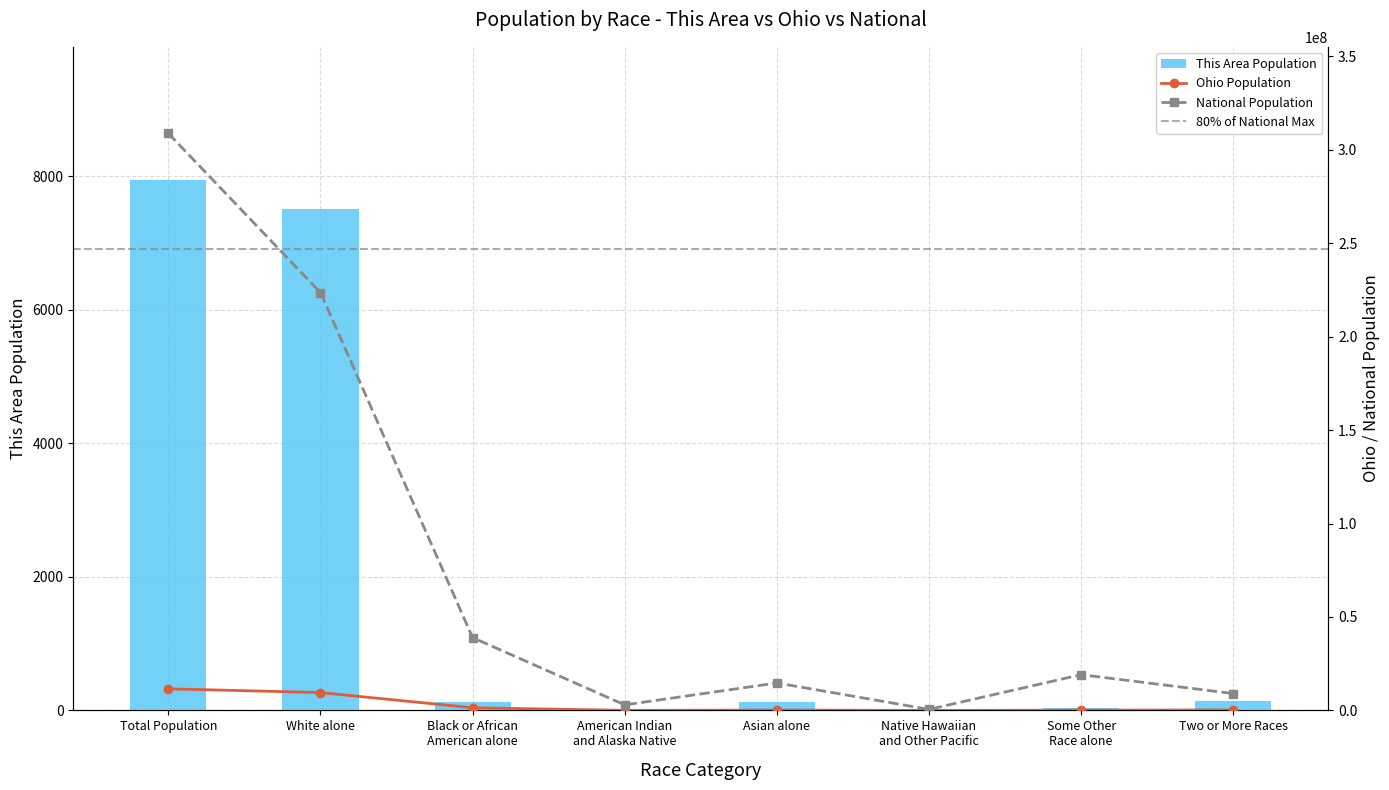

How many values in the This Area series are below 131?

4